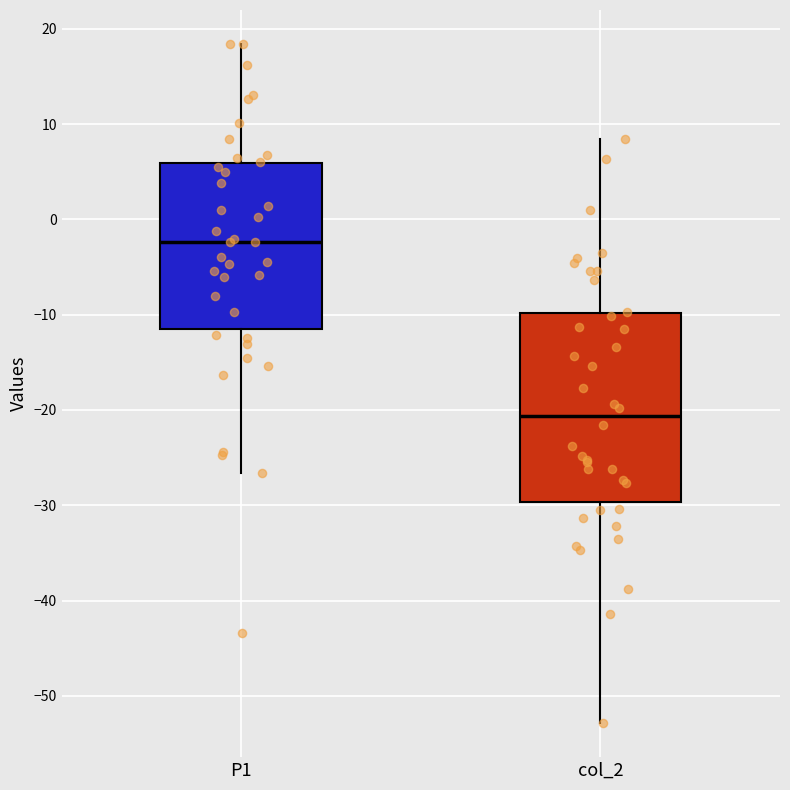

Which box is the tallest, from its lower edge to its upper edge?

col_2